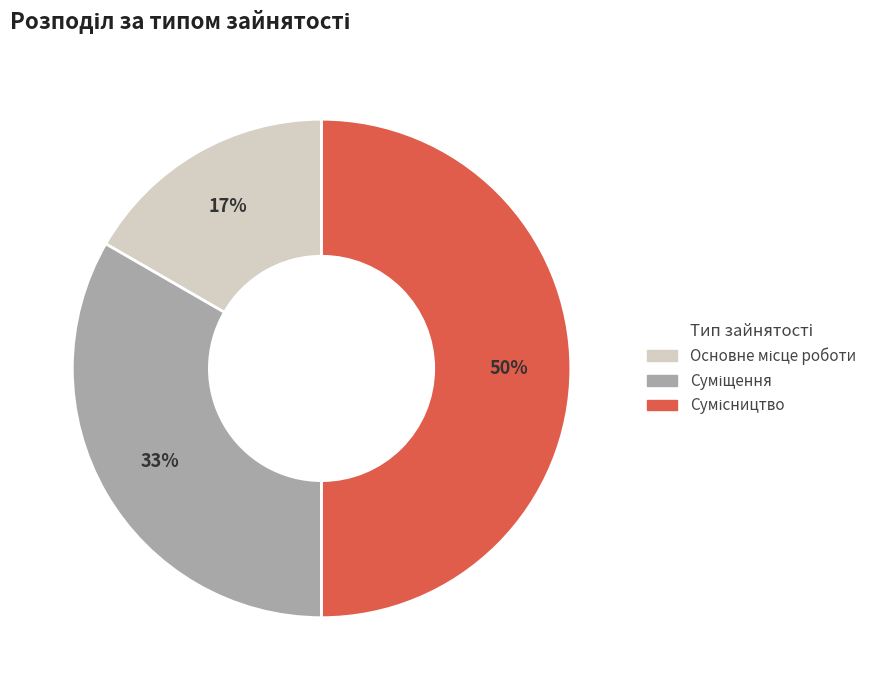

To the nearest percent, what is the average slice percentage?

33%